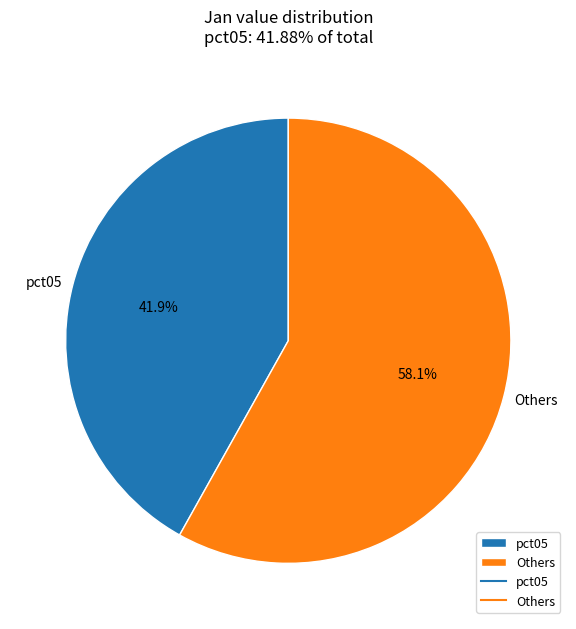

Which category has the smallest portion of the pie?

pct05